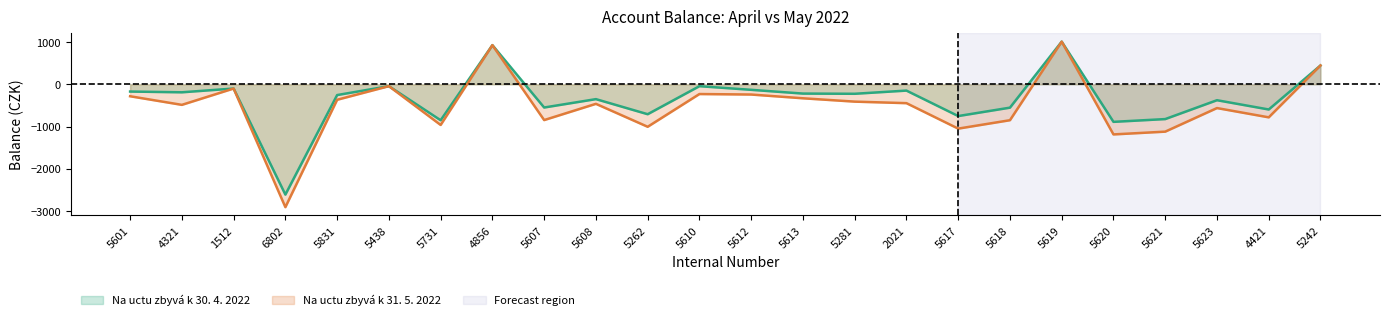

The value of Na uctu zbyvá k 31. 5. 2022 at 5262 is -1680.6. True or false?

False